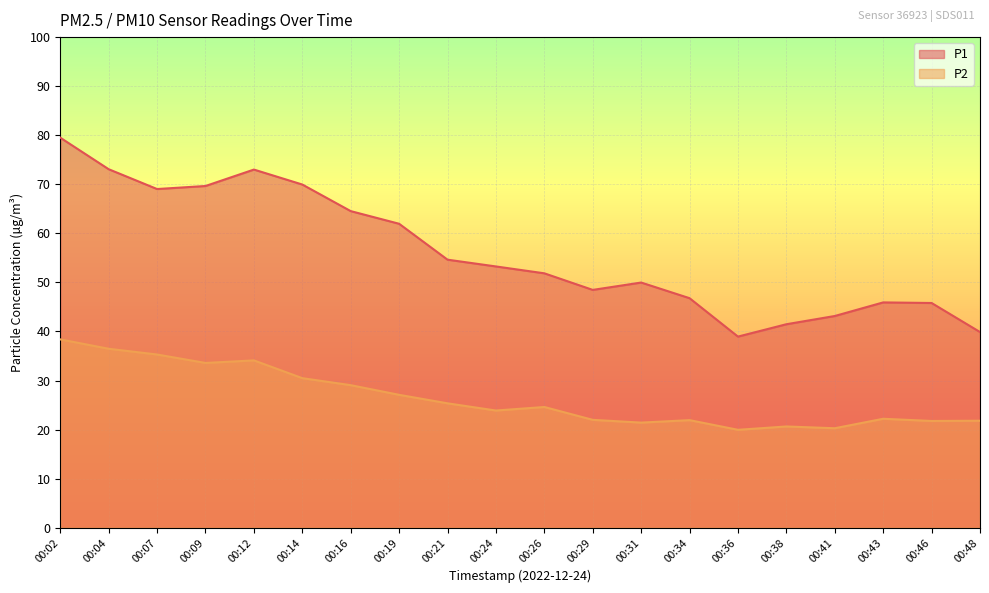

Reading right to left, transcribe all the data shown in this chart.

P1: 00:48=39.9	00:46=45.8	00:43=45.9	00:41=43.1	00:38=41.5	00:36=39.0	00:34=46.8	00:31=50.0	00:29=48.5	00:26=51.9	00:24=53.2	00:21=54.6	00:19=62.0	00:16=64.5	00:14=70.0	00:12=73.0	00:09=69.7	00:07=69.0	00:04=73.1	00:02=79.5
P2: 00:48=21.8	00:46=21.8	00:43=22.2	00:41=20.3	00:38=20.6	00:36=19.9	00:34=21.9	00:31=21.4	00:29=22.0	00:26=24.6	00:24=23.9	00:21=25.4	00:19=27.1	00:16=29.1	00:14=30.5	00:12=34.1	00:09=33.6	00:07=35.3	00:04=36.5	00:02=38.4